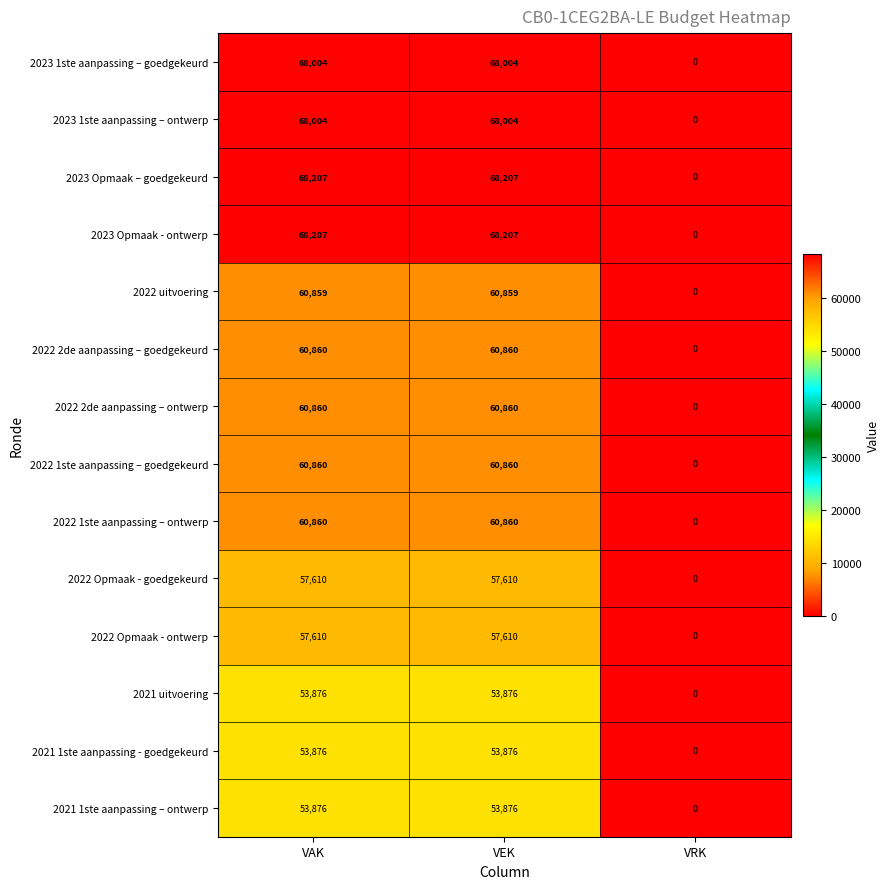

What is the sum of the 2022 1ste aanpassing – ontwerp values at VAK and VRK?

60860